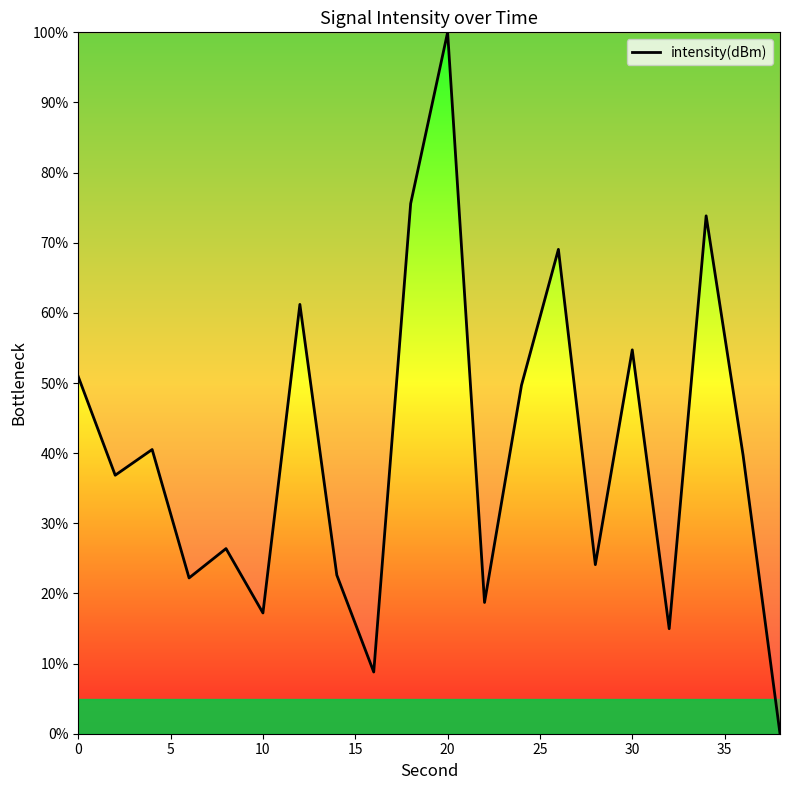

What is the difference between the maximum and minimum values?

100.0